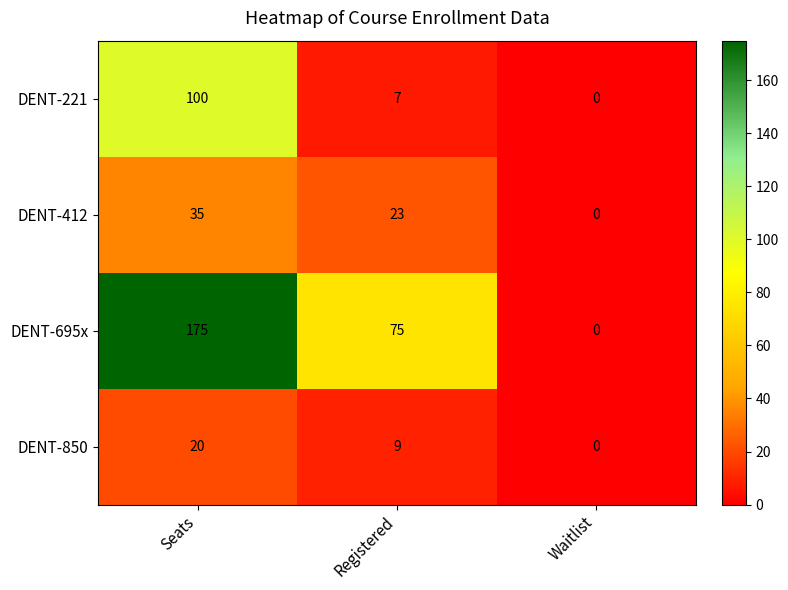

At which category is the sum across all series the highest?

Seats